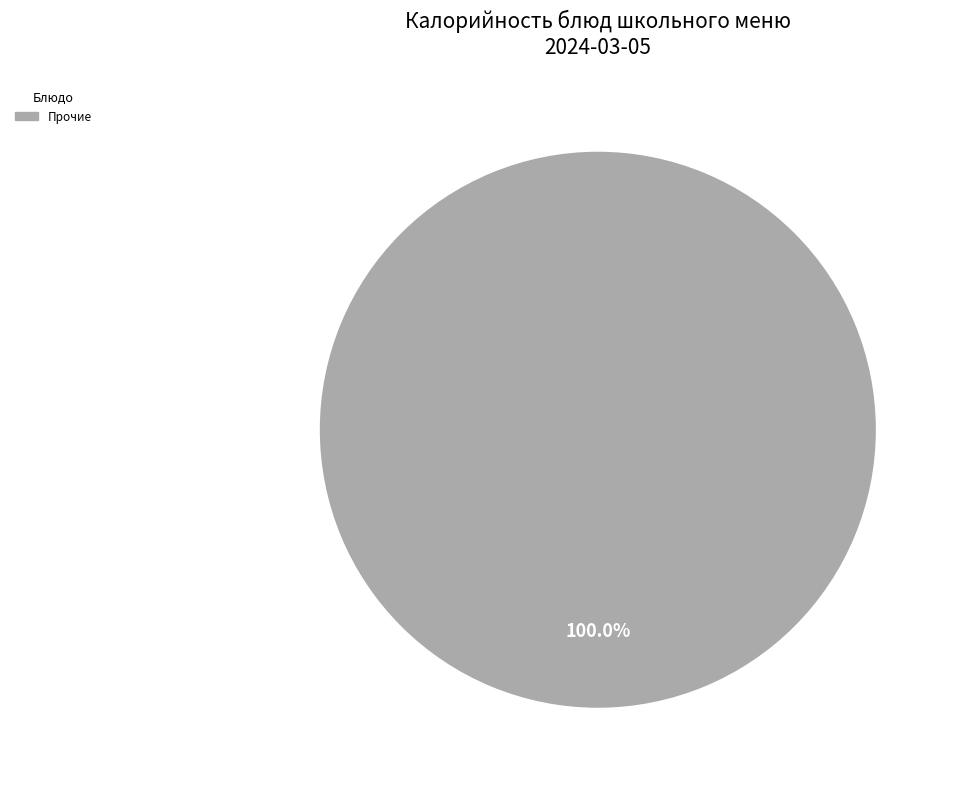

Is there a majority slice in this chart?

Yes